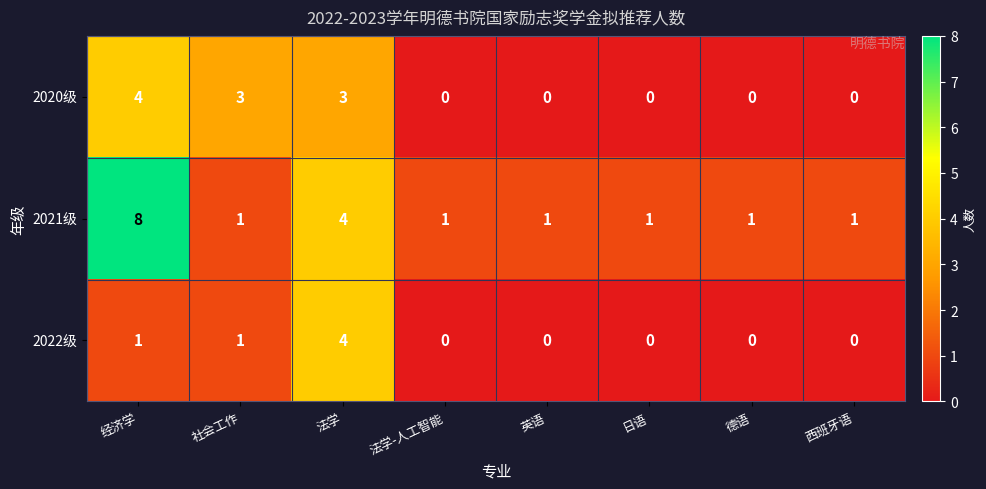

What is the maximum value shown in the chart?

8